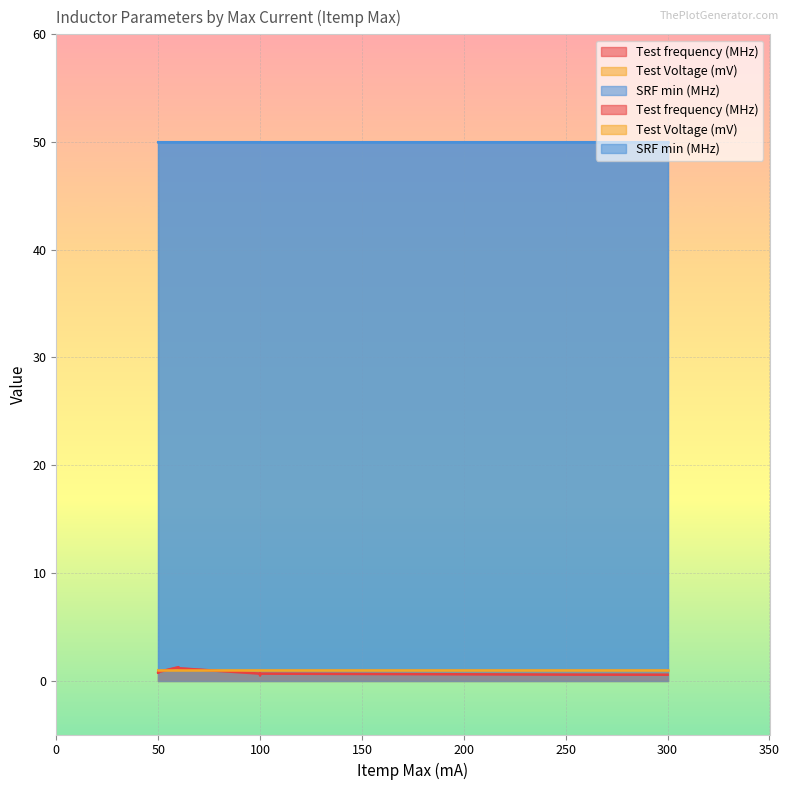

List the series in order of their peak value, lowest first.

Test Voltage (mV), Test frequency (MHz), SRF min (MHz)